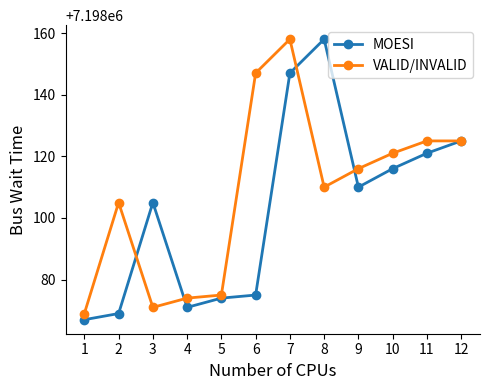

How many categories are shown in the chart?

12